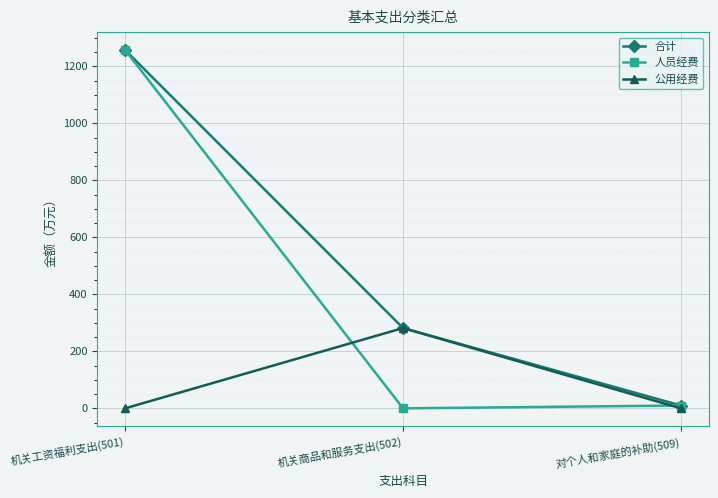

What is the spread (max minus min) of values at 机关商品和服务支出(502)?

281.8